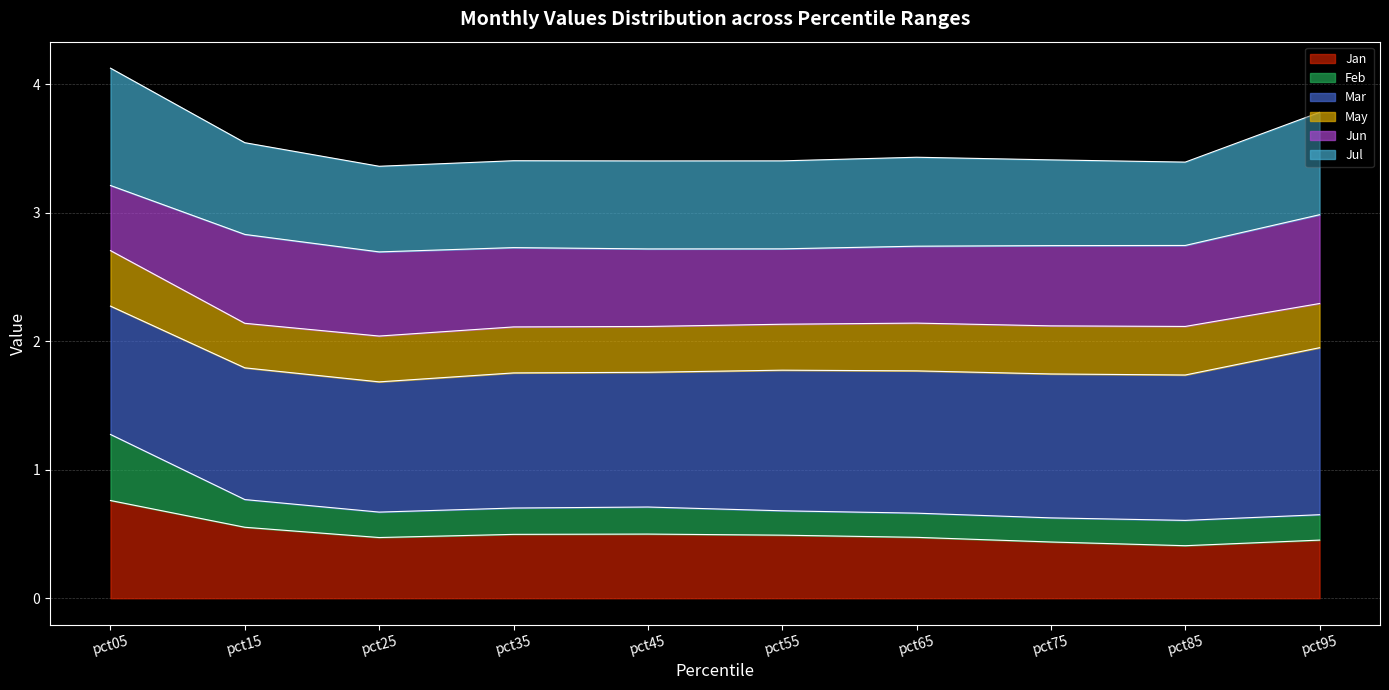

True or false: Jul and Jan cross at least once.

False